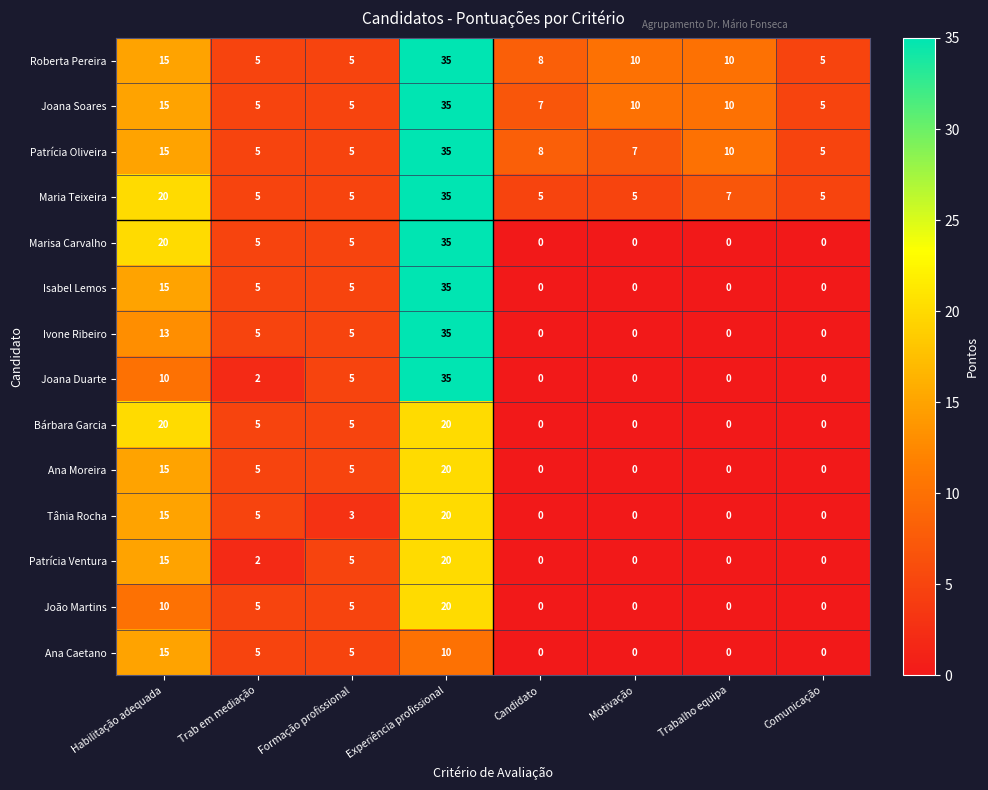

What is the difference between the second highest and minimum values in the Patrícia Oliveira series?

10